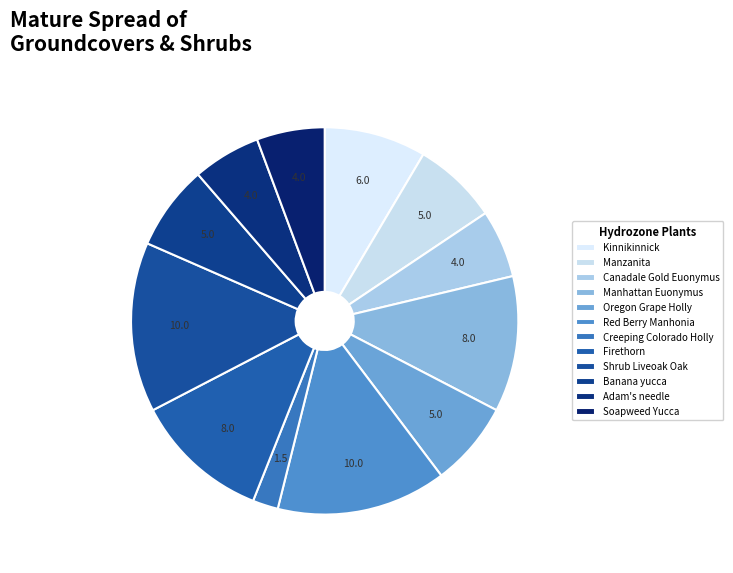

Count the number of slices in the pie.

12